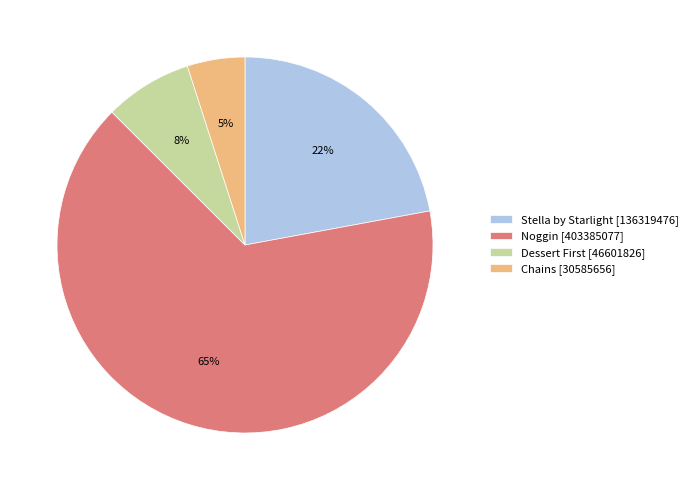

Rank the categories by value from highest to lowest.

Noggin, Stella by Starlight, Dessert First, Chains